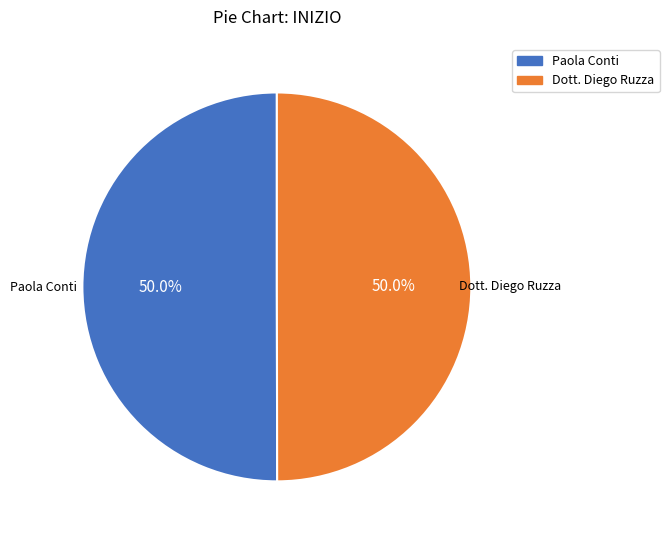

The Dott. Diego Ruzza slice represents 50% of the pie. True or false?

True